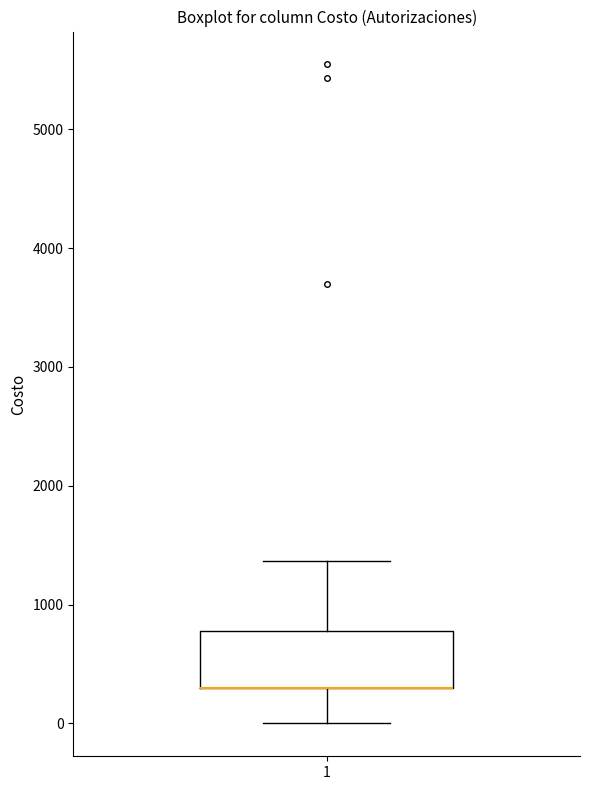

Where does the upper whisker of the box at x = 1 end on the y-axis? The values are not printed on the chart, so give them approximately, as read against the axis.

1400